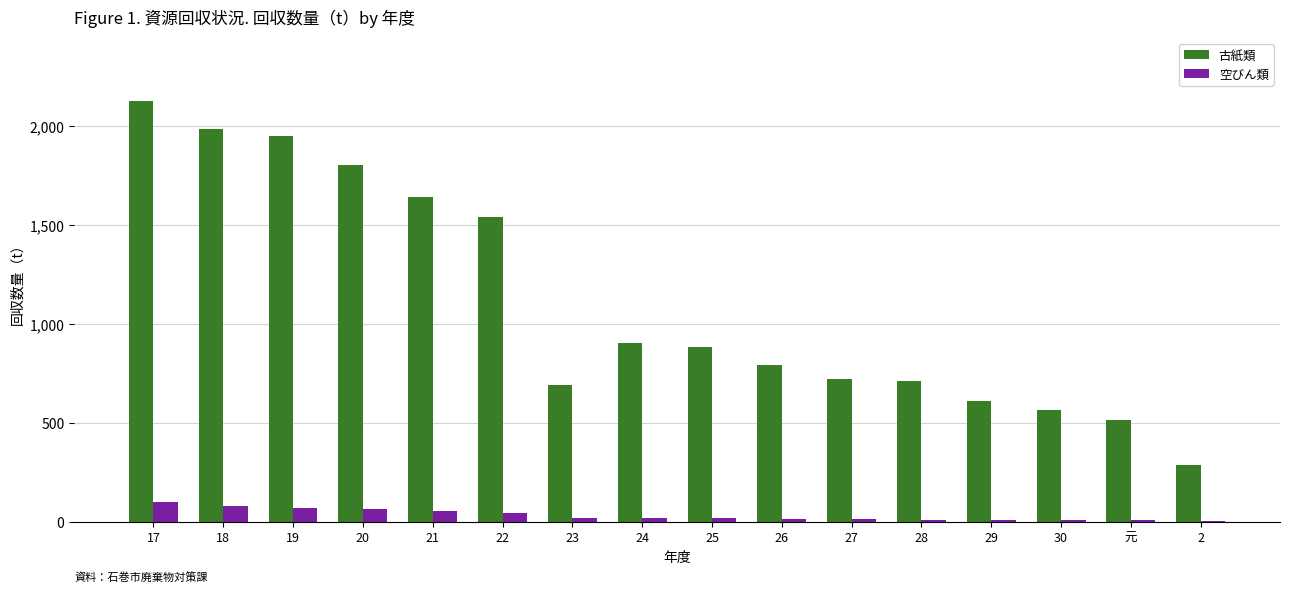

The value of 空びん類 at 17 is 102. True or false?

True